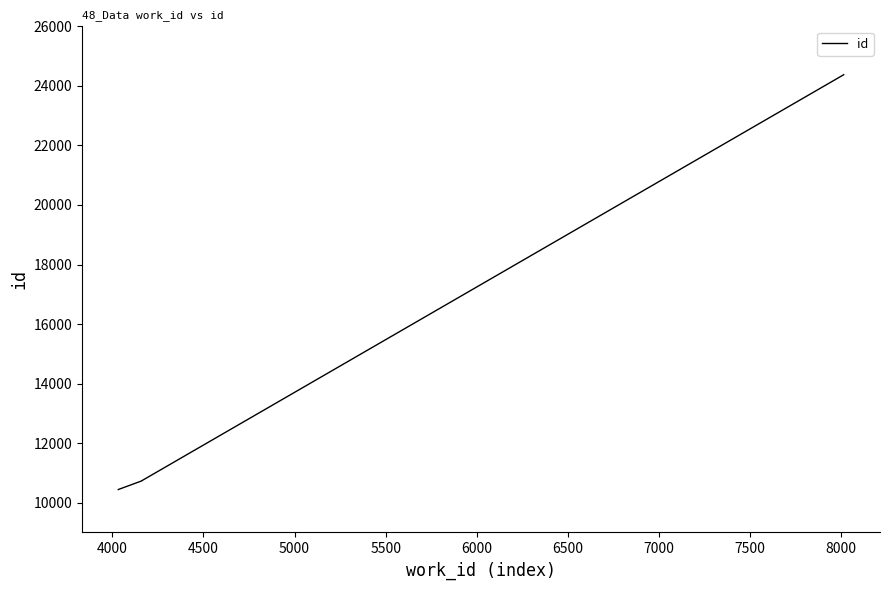

At which label is the value closest to 17408?

6500